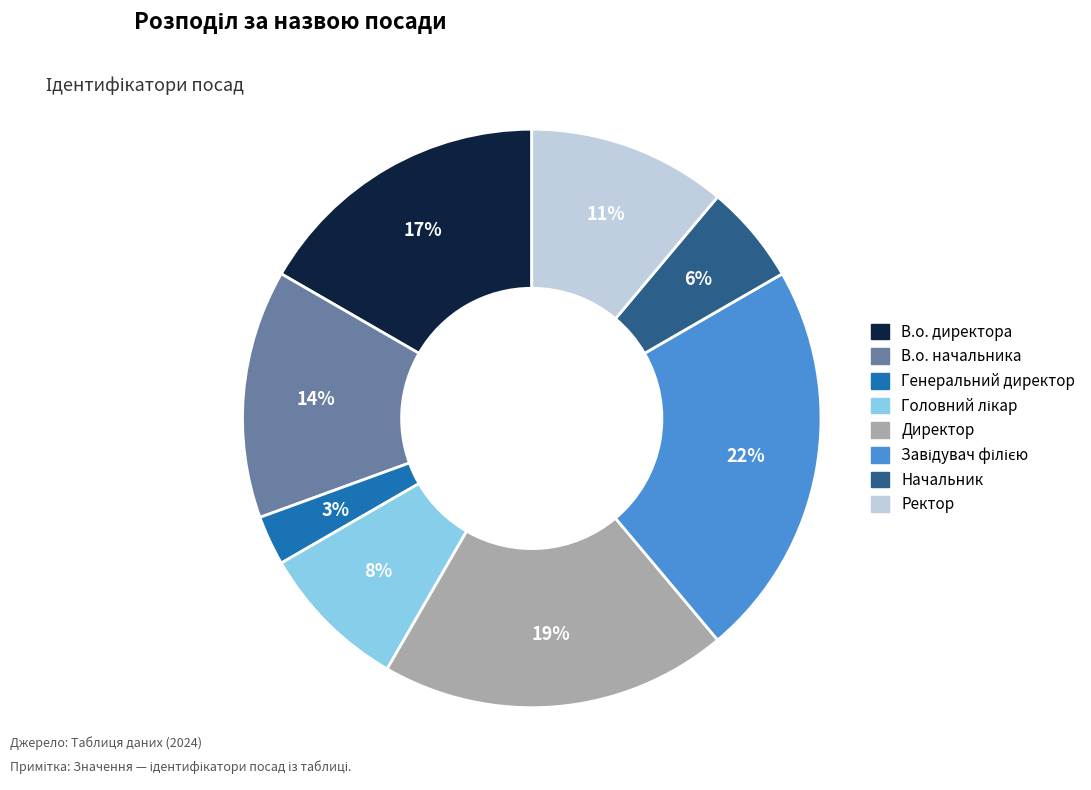

To the nearest percent, what is the combined percentage of Ректор and Начальник?

17%